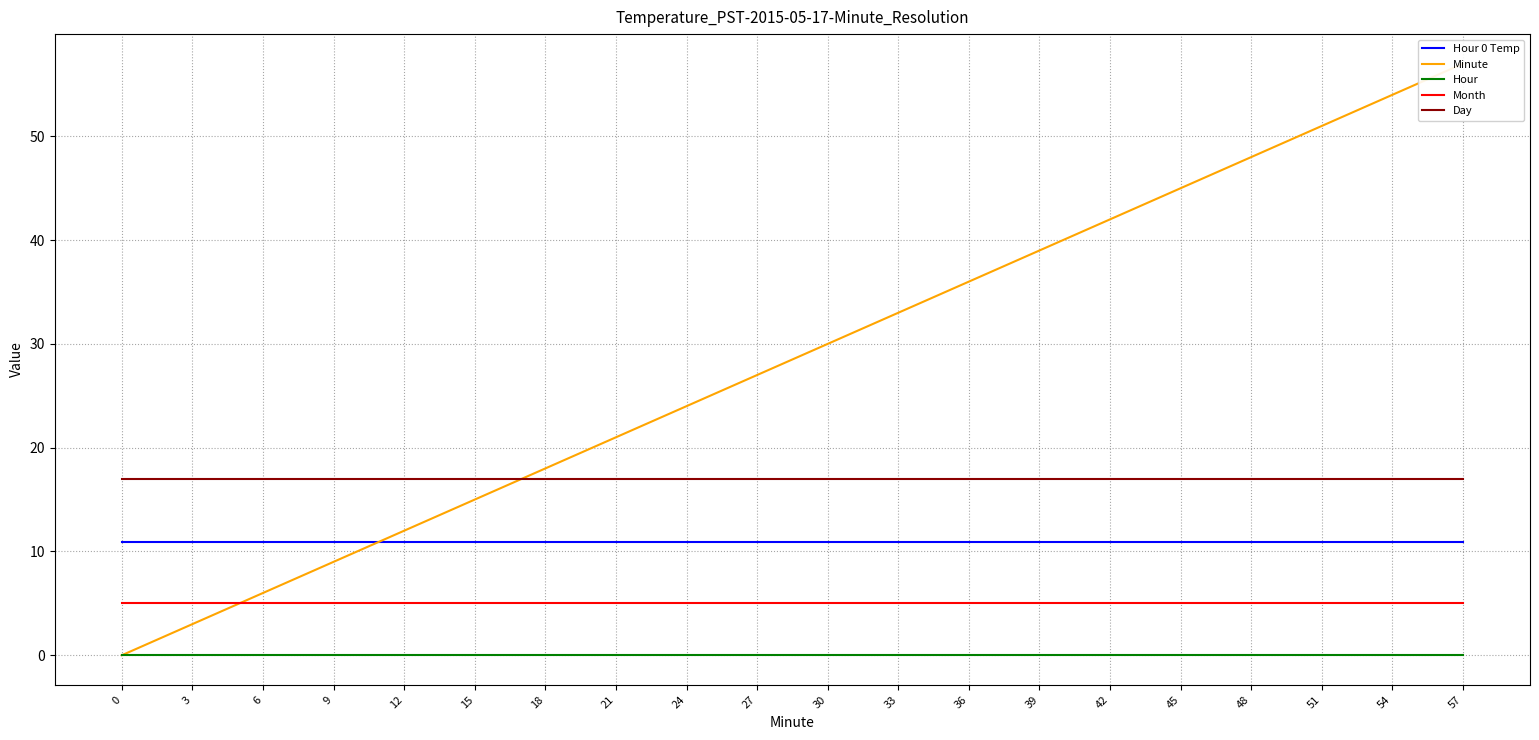

How many times do Minute and Hour 0 Temp cross each other?

1